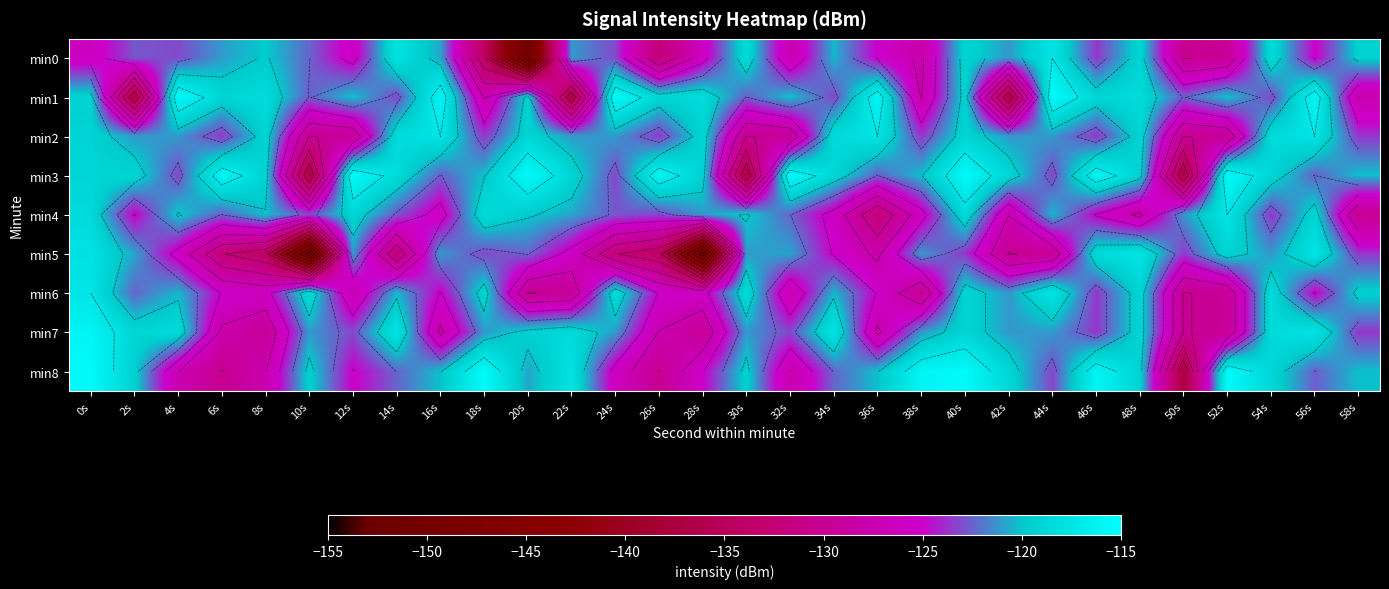

Which category has the lowest value across all series?

20s